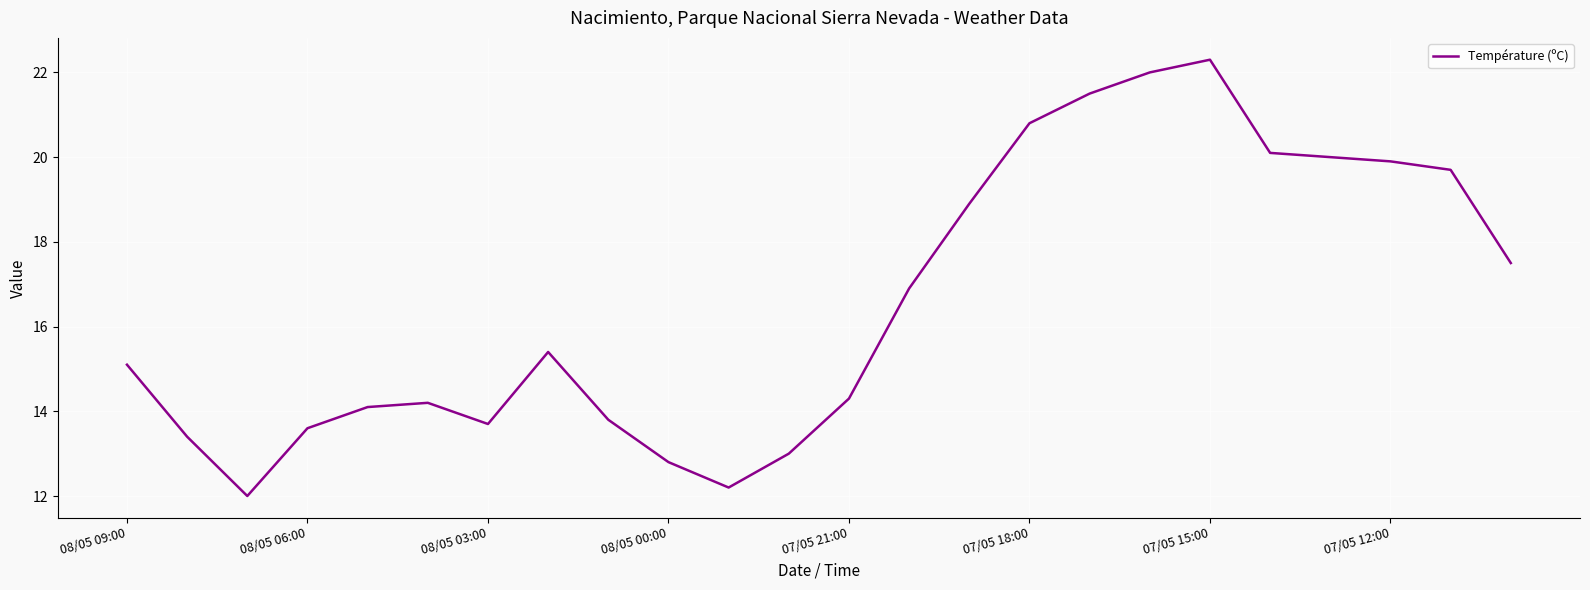

What is the difference between the maximum and minimum values?

10.3